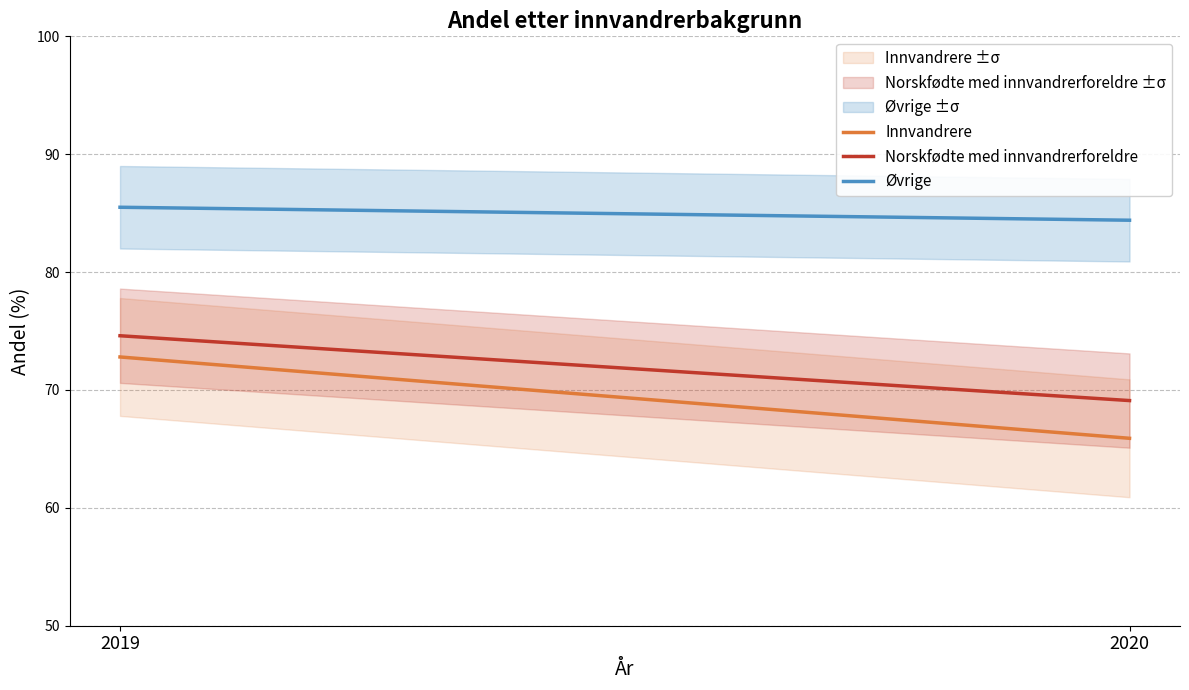

Reading right to left, transcribe all the data shown in this chart.

Innvandrere: 65.9	72.8
Norskfødte med innvandrerforeldre: 69.1	74.6
Øvrige: 84.4	85.5